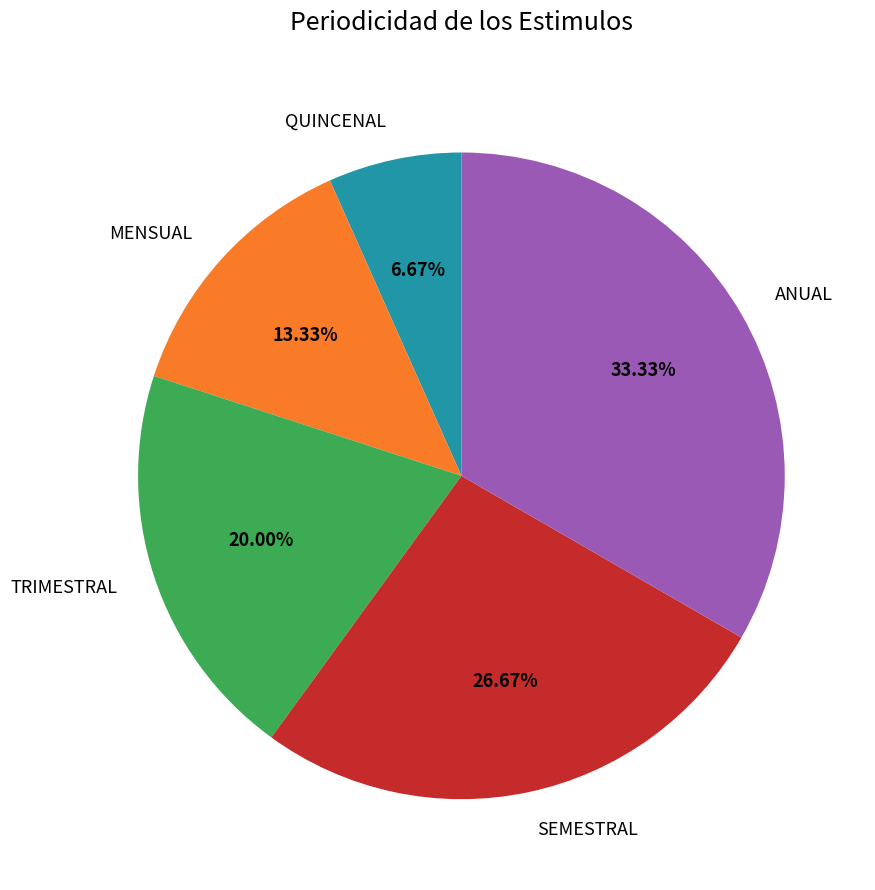

Approximately how many times larger is the value at TRIMESTRAL compared to MENSUAL?

1.5